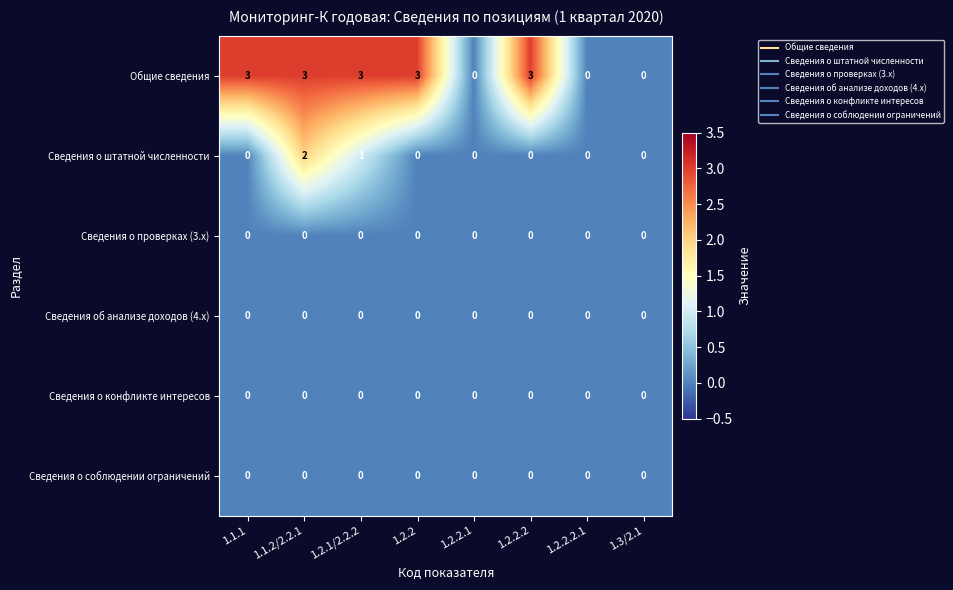

The value of Сведения о соблюдении ограничений at 1.1.2/2.2.1 is 0. True or false?

True